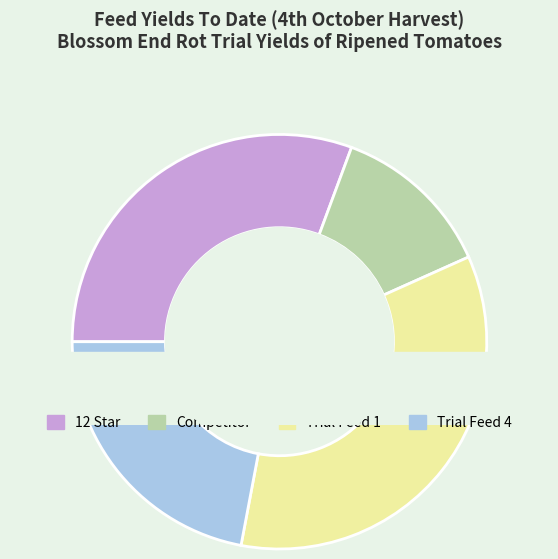

Is there a majority slice in this chart?

No